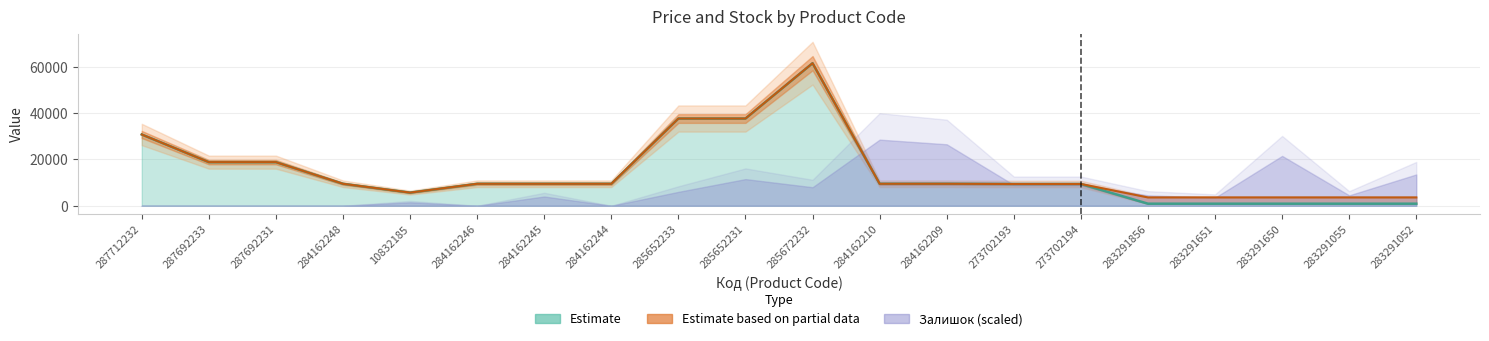

Does the chart display data point markers on the line(s)?

No